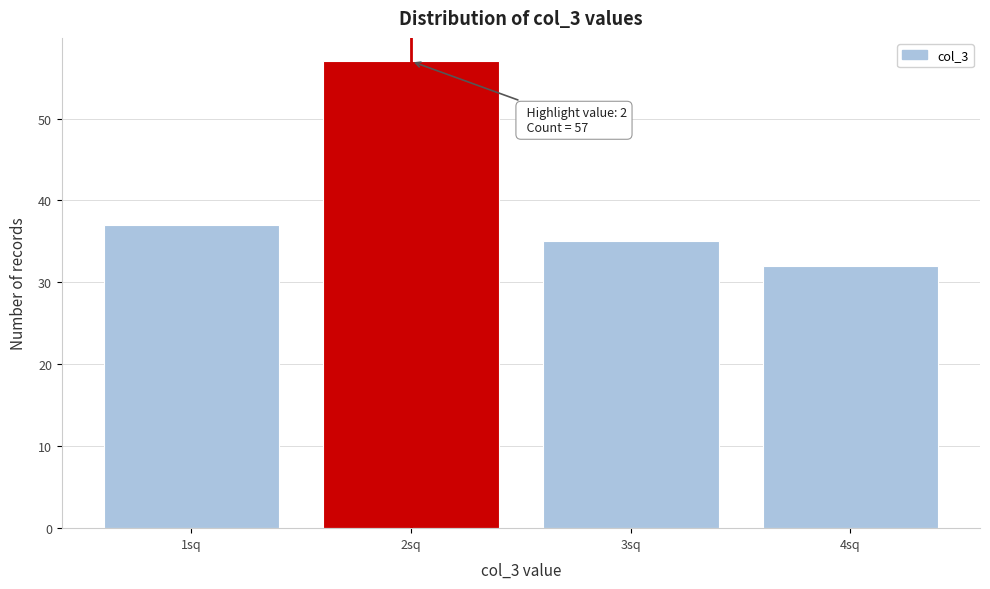

Reading left to right, list all the values displayed in this chart.

1sq=37	2sq=57	3sq=35	4sq=32